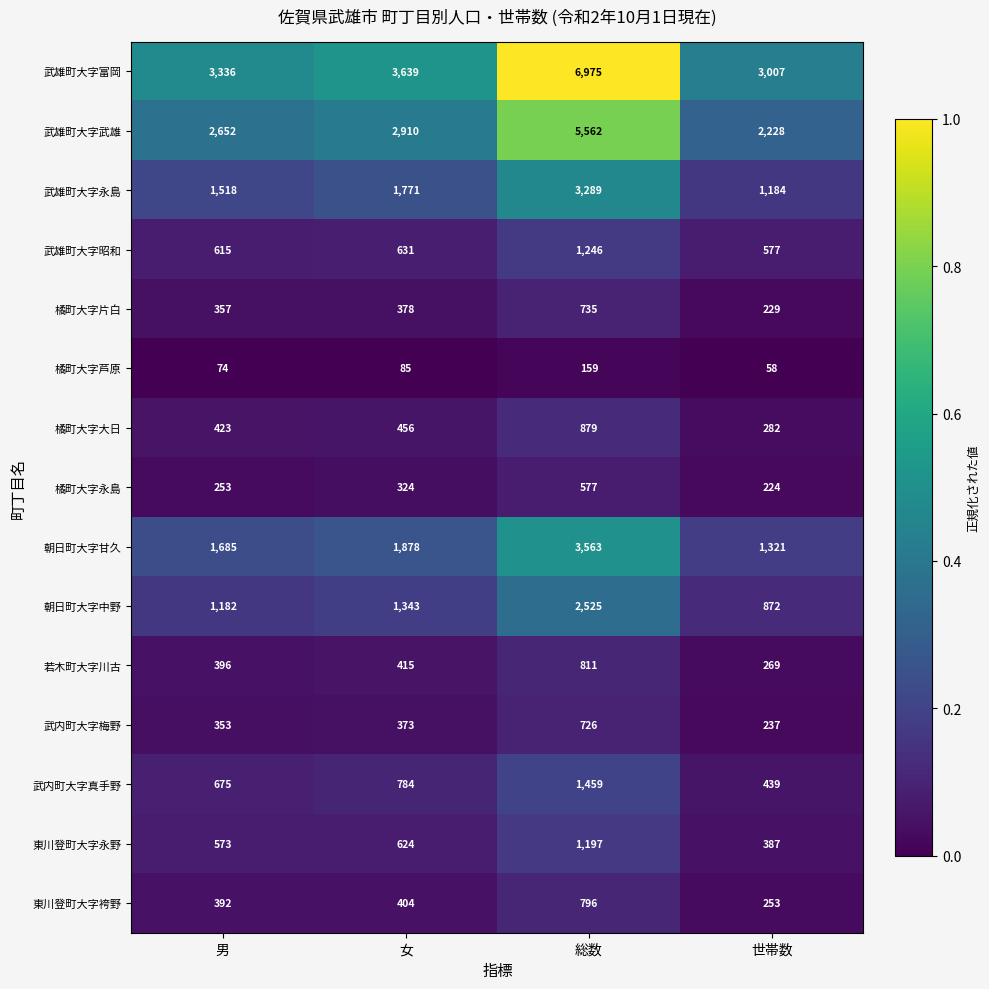

Between 女 and 総数, which series saw the biggest shift?

武雄町大字富岡